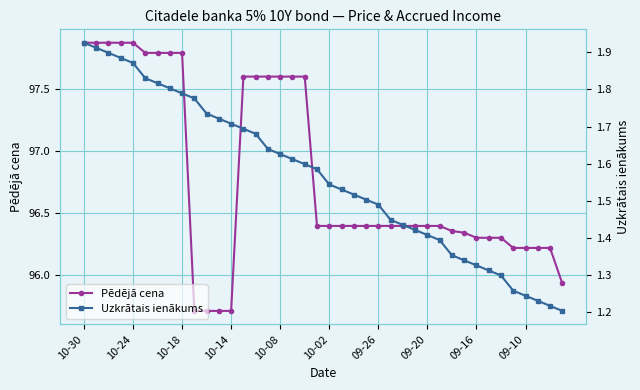

Reading left to right, transcribe all the data shown in this chart.

Pēdējā cena: 97.9	97.9	97.9	97.9	97.9	97.8	97.8	97.8	97.8	95.7	95.7	95.7	95.7	97.6	97.6	97.6	97.6	97.6	97.6	96.4	96.4	96.4	96.4	96.4	96.4	96.4	96.4	96.4	96.4	96.4	96.4	96.3	96.3	96.3	96.3	96.2	96.2	96.2	96.2	95.9
Uzkrātais ienākums: 1.9	1.9	1.9	1.9	1.9	1.8	1.8	1.8	1.8	1.8	1.7	1.7	1.7	1.7	1.7	1.6	1.6	1.6	1.6	1.6	1.5	1.5	1.5	1.5	1.5	1.4	1.4	1.4	1.4	1.4	1.4	1.3	1.3	1.3	1.3	1.3	1.2	1.2	1.2	1.2